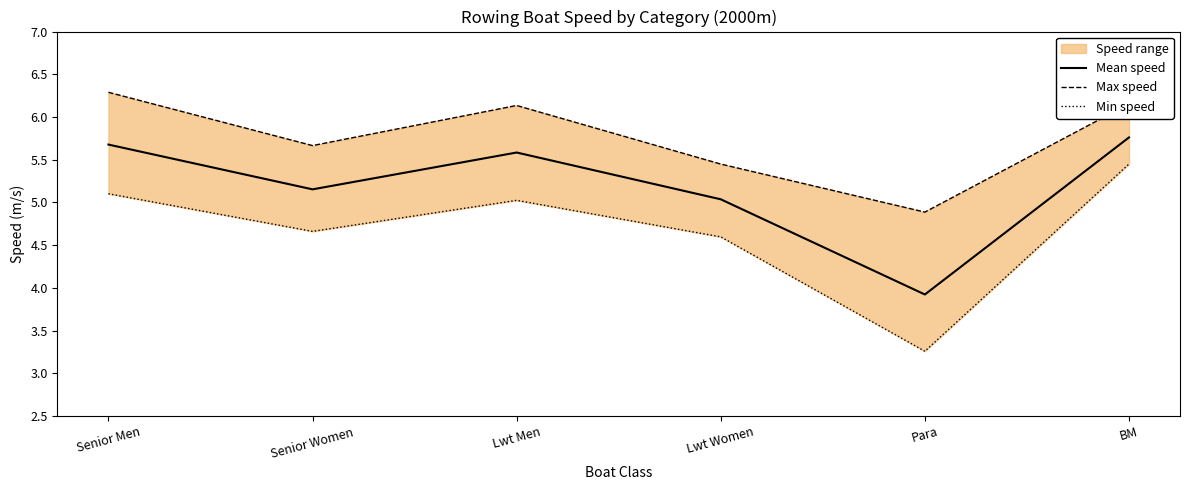

How many series are shown in this chart?

3